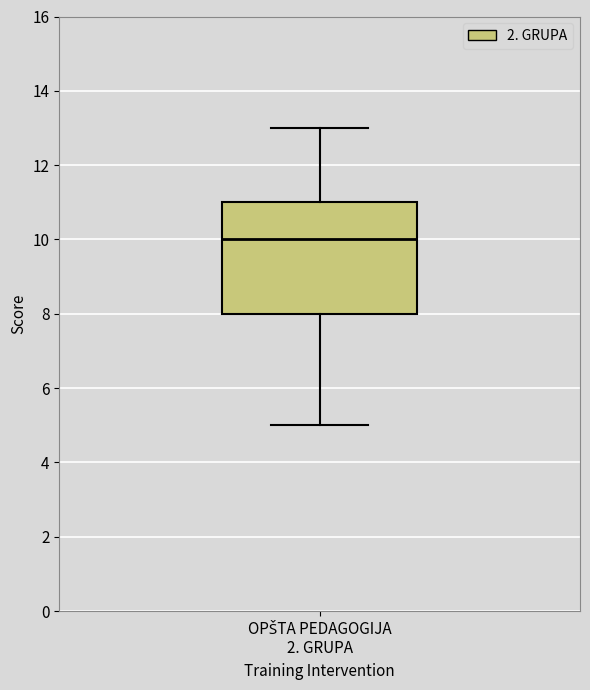

Transcribe this box plot: give where the median line is, the range the box spans, and where the two whiskers end, as read against the y-axis. The values are not printed on the chart, so give them approximately, as read against the axis.

median 10, box 8 to 11, whiskers 5 to 13